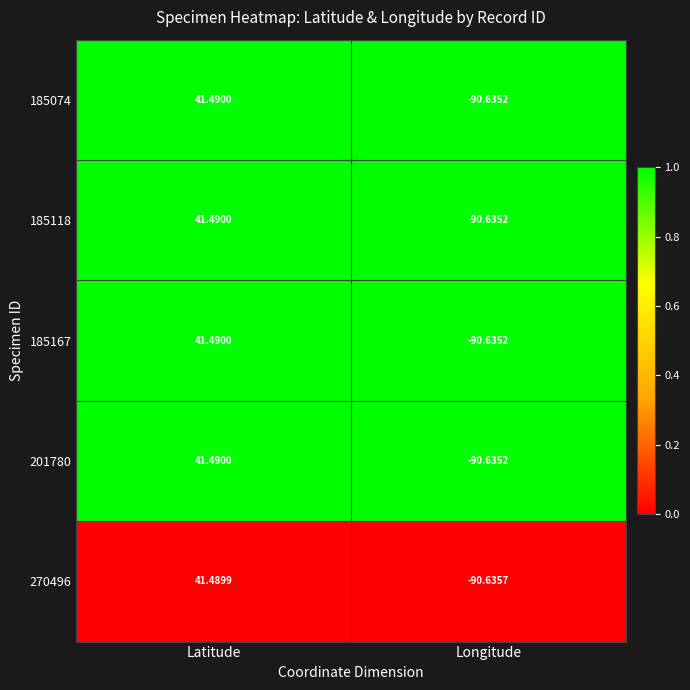

Where does the 185167 series first go above 41?

Latitude